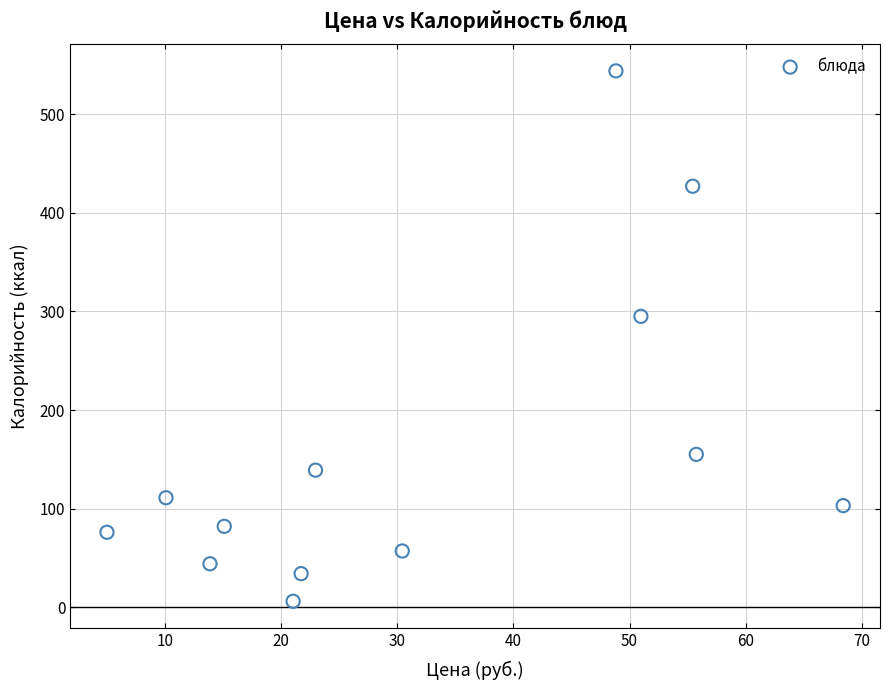

What Y value in the scatter plot is closest to 275?

295